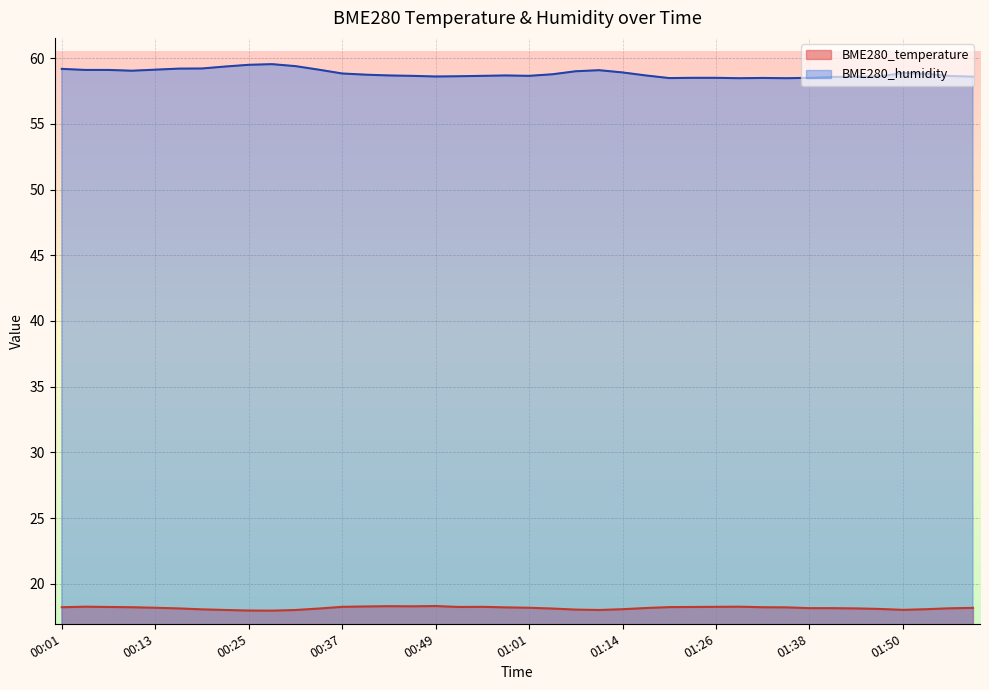

True or false: BME280_temperature and BME280_humidity cross at least once.

False